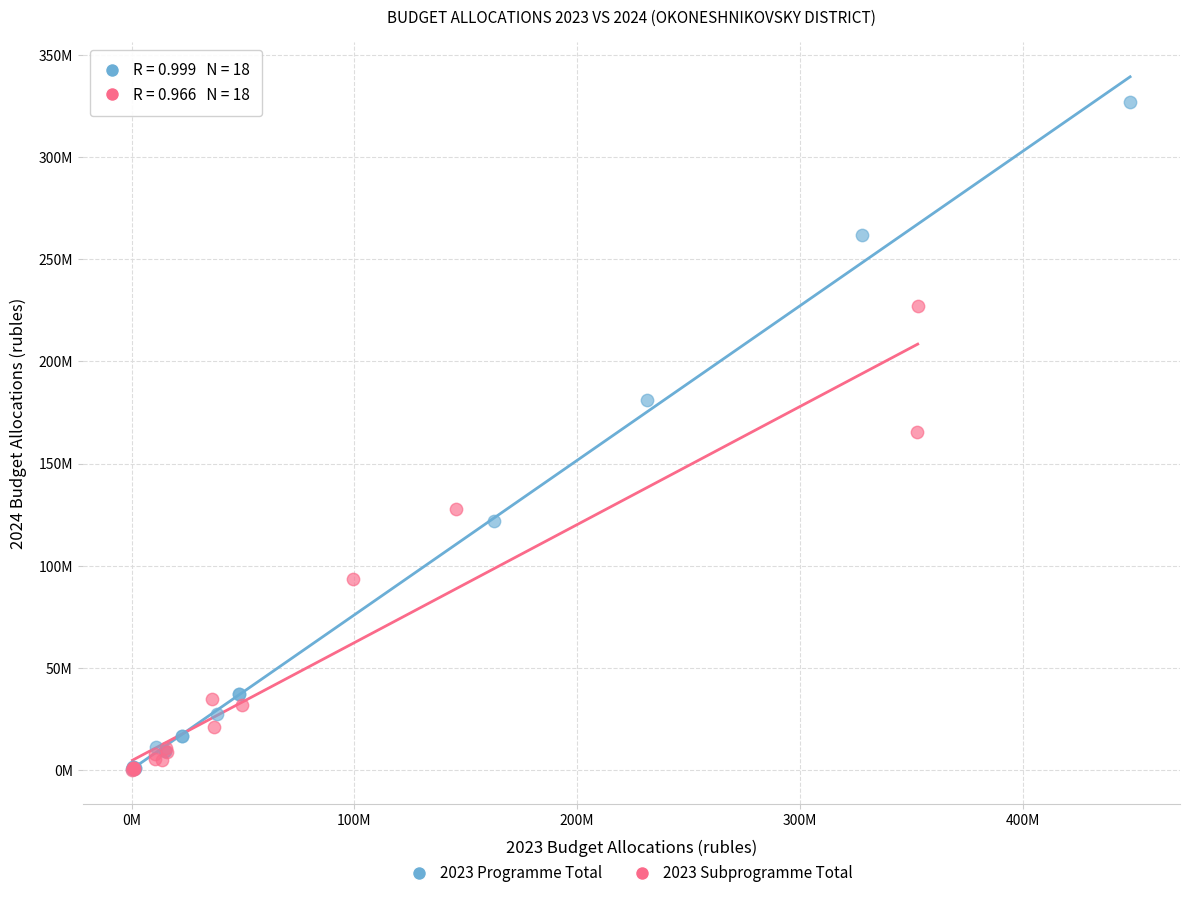

Which series contains the highest Y value?

2023 Programme Total